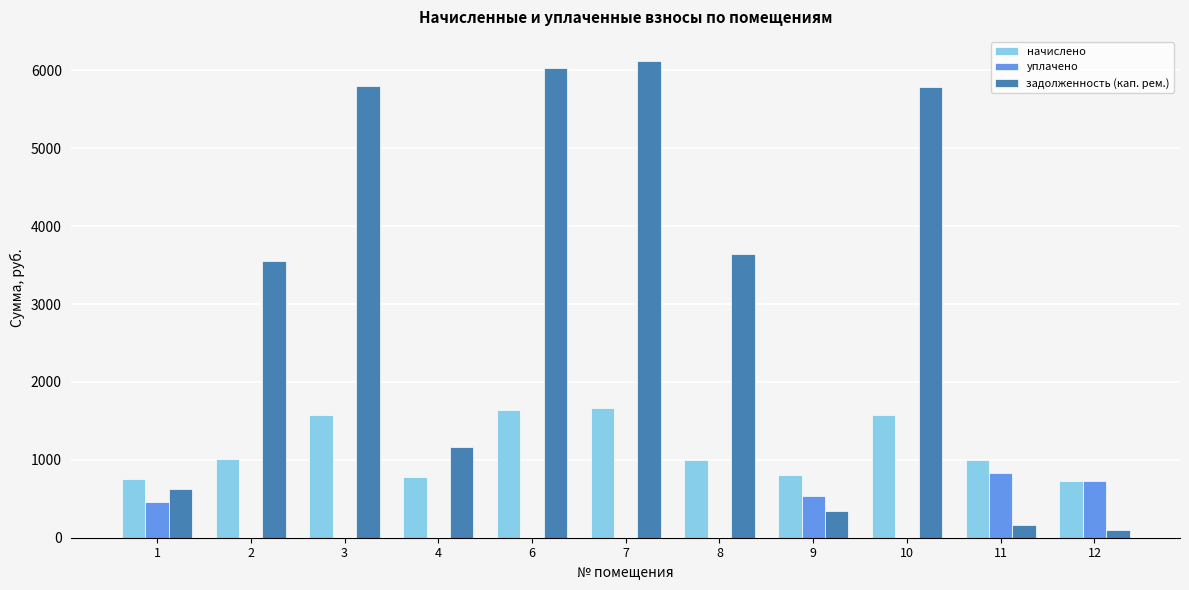

What is the sum of the уплачено values at 2 and 9?

533.6